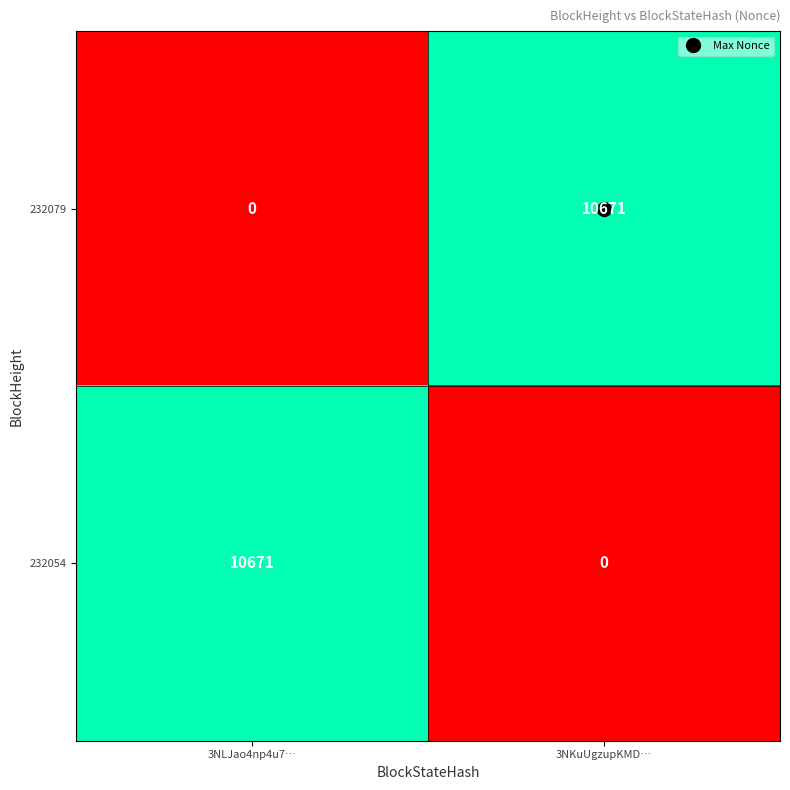

How many data points does each series have?

2